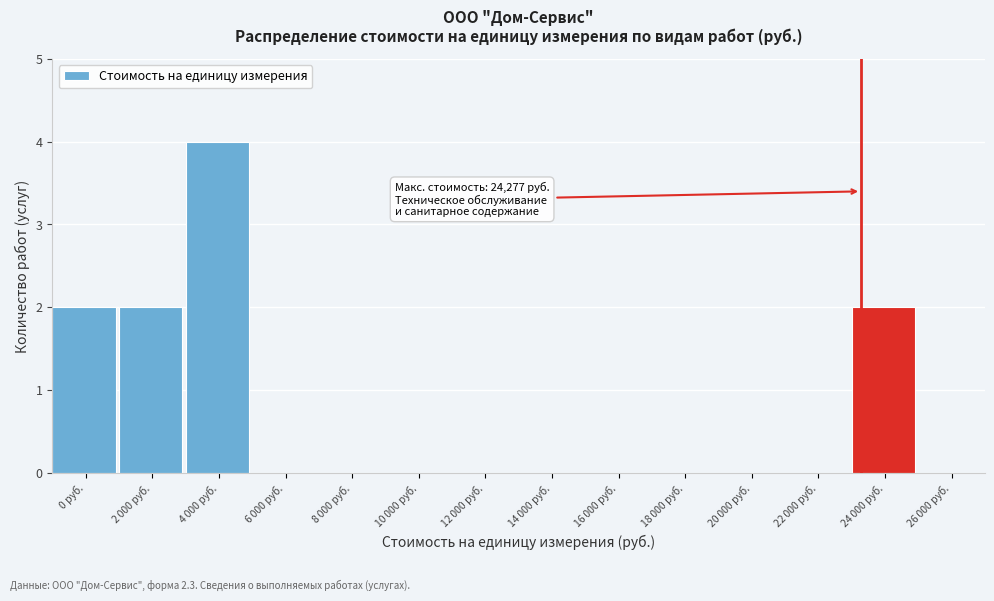

What is the greatest value displayed?

4